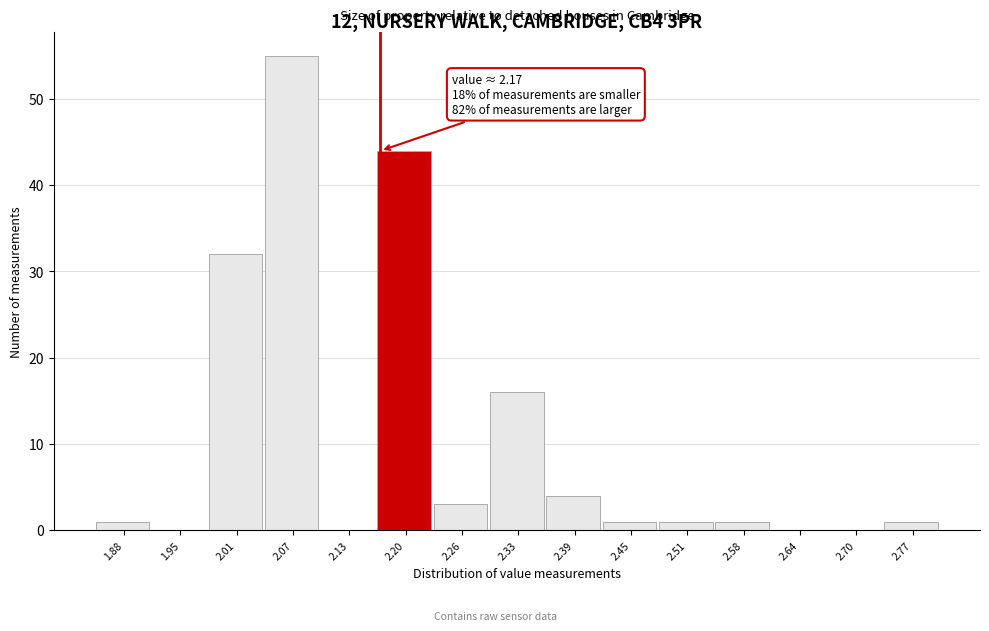

Over which range of the x-axis is the bar tallest?

2.04 to 2.10